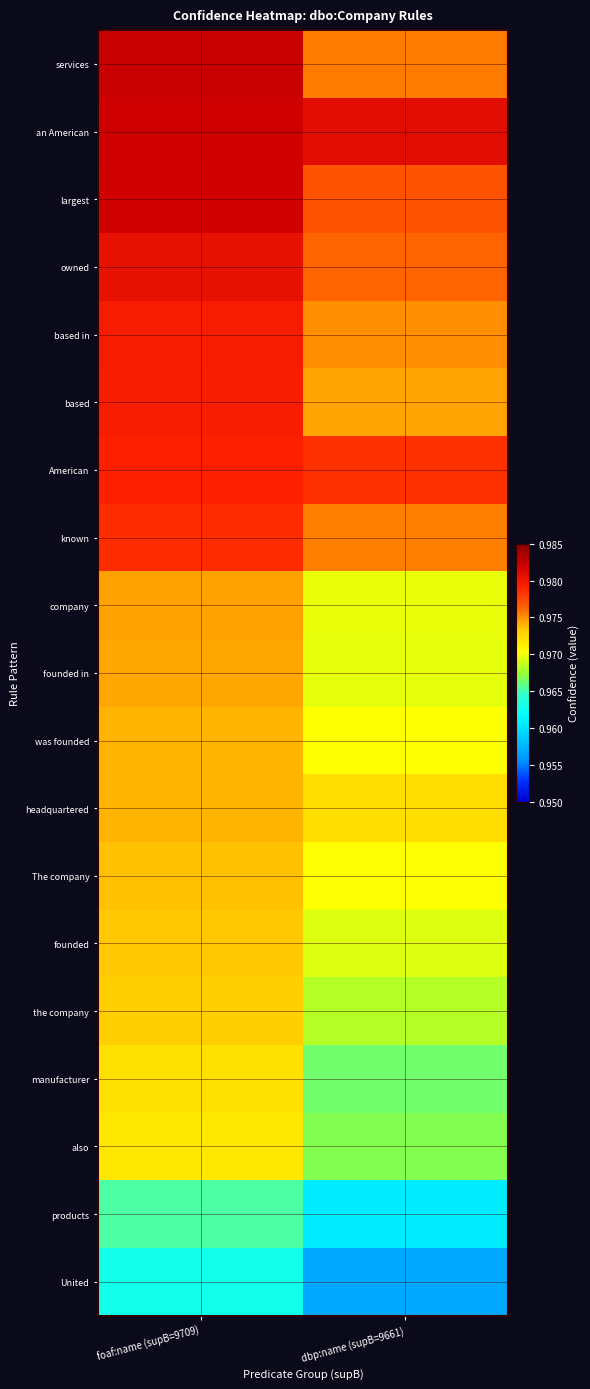

Reading right to left, what are all the values shown in this chart?

services: dbp:name (supB=9661)=1.0	foaf:name (supB=9709)=1.0
an American: dbp:name (supB=9661)=1.0	foaf:name (supB=9709)=1.0
largest: dbp:name (supB=9661)=1.0	foaf:name (supB=9709)=1.0
owned: dbp:name (supB=9661)=1.0	foaf:name (supB=9709)=1.0
based in: dbp:name (supB=9661)=1.0	foaf:name (supB=9709)=1.0
based: dbp:name (supB=9661)=1.0	foaf:name (supB=9709)=1.0
American: dbp:name (supB=9661)=1.0	foaf:name (supB=9709)=1.0
known: dbp:name (supB=9661)=1.0	foaf:name (supB=9709)=1.0
company: dbp:name (supB=9661)=1.0	foaf:name (supB=9709)=1.0
founded in: dbp:name (supB=9661)=1.0	foaf:name (supB=9709)=1.0
was founded: dbp:name (supB=9661)=1.0	foaf:name (supB=9709)=1.0
headquartered: dbp:name (supB=9661)=1.0	foaf:name (supB=9709)=1.0
The company: dbp:name (supB=9661)=1.0	foaf:name (supB=9709)=1.0
founded: dbp:name (supB=9661)=1.0	foaf:name (supB=9709)=1.0
the company: dbp:name (supB=9661)=1.0	foaf:name (supB=9709)=1.0
manufacturer: dbp:name (supB=9661)=1.0	foaf:name (supB=9709)=1.0
also: dbp:name (supB=9661)=1.0	foaf:name (supB=9709)=1.0
products: dbp:name (supB=9661)=1.0	foaf:name (supB=9709)=1.0
United: dbp:name (supB=9661)=1.0	foaf:name (supB=9709)=1.0